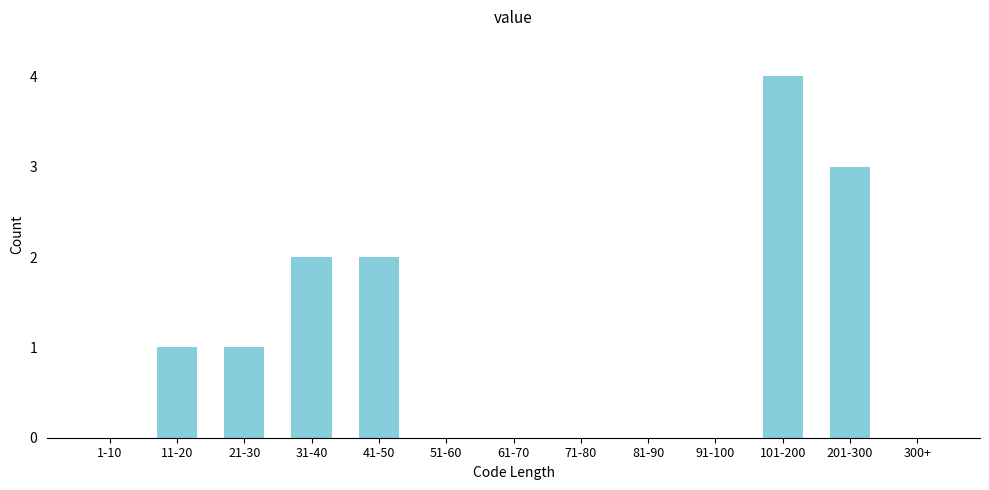

Reading right to left, transcribe all the data shown in this chart.

300+=0	201-300=3	101-200=4	91-100=0	81-90=0	71-80=0	61-70=0	51-60=0	41-50=2	31-40=2	21-30=1	11-20=1	1-10=0